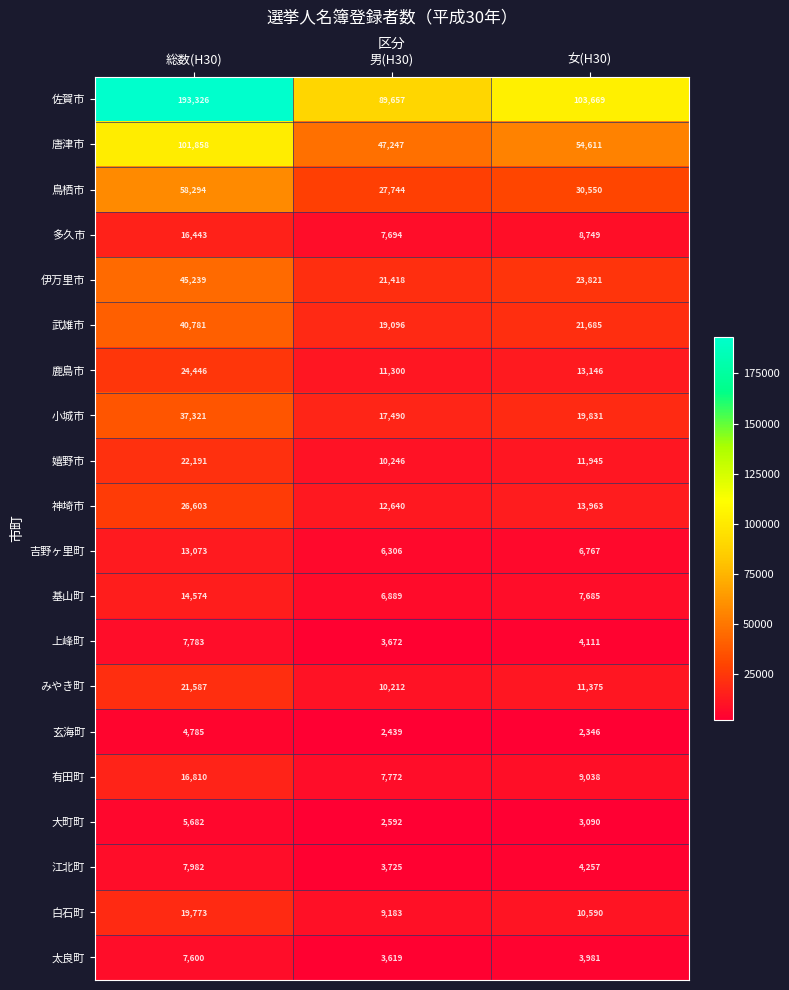

True or false: 佐賀市 has a value of 103669 at 女(H30).

True